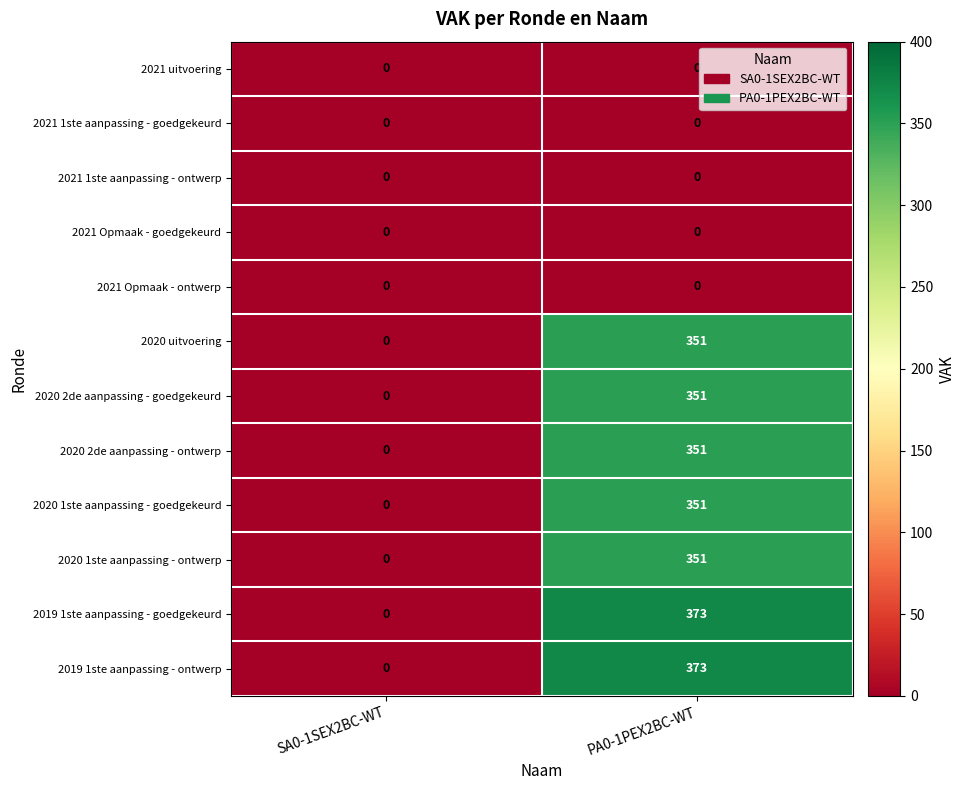

What is the greatest value displayed?

373